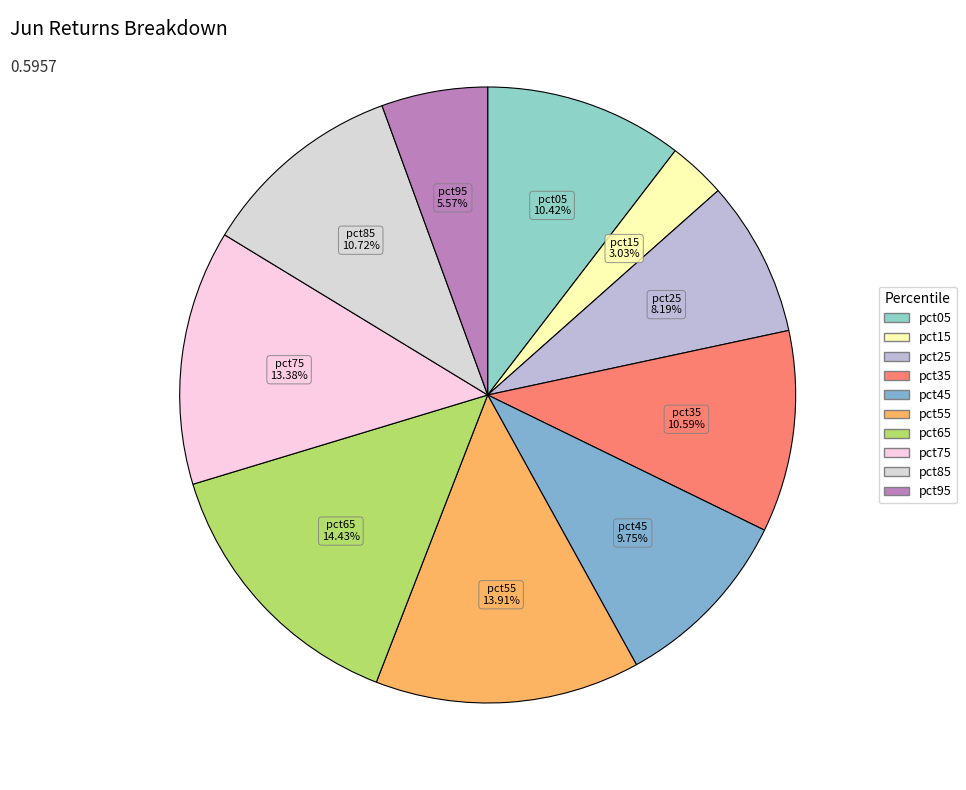

Combined, do pct35 and pct85 account for over 50%?

No